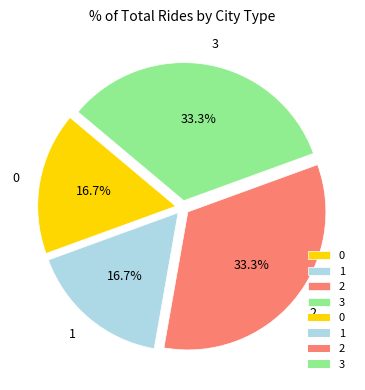

Is there any slice that represents more than half of the pie?

No